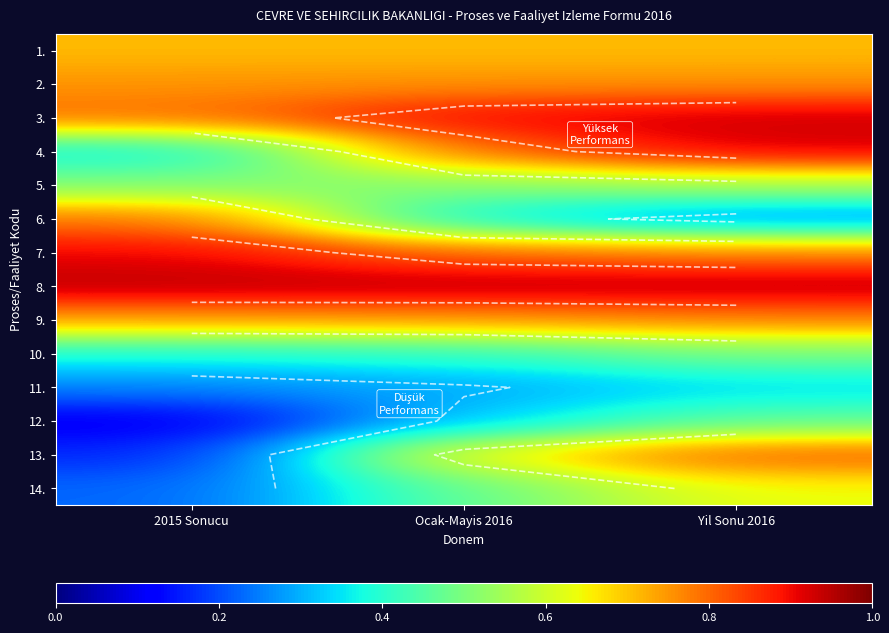

What is the maximum value shown in the chart?

0.9